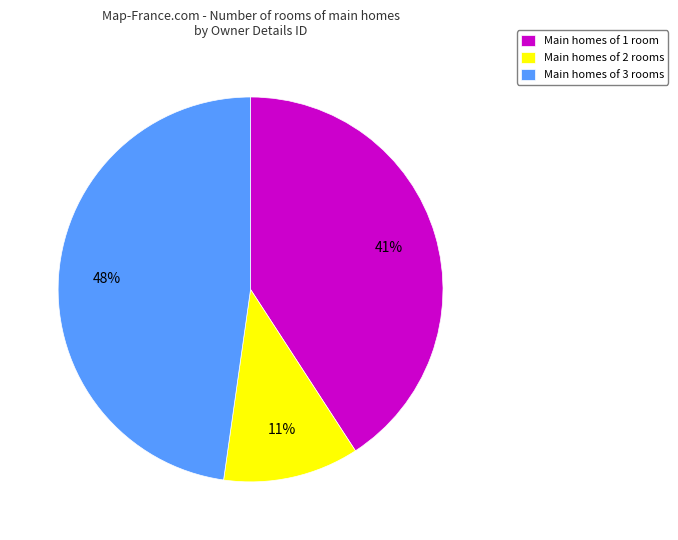

Does Main homes of 2 rooms account for over 50% of the chart?

No